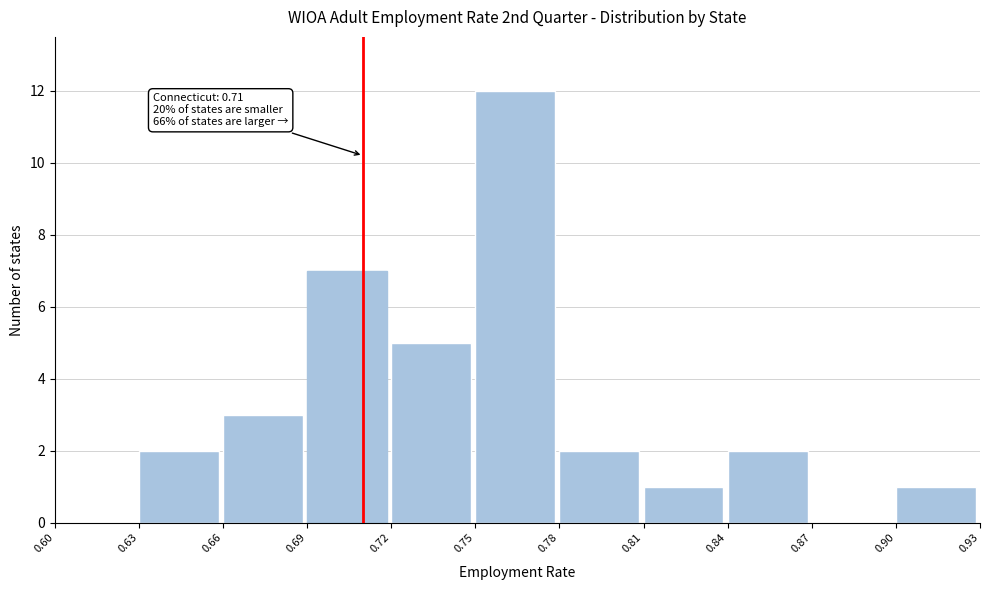

Over which range of the x-axis is the bar tallest?

0.75 to 0.78